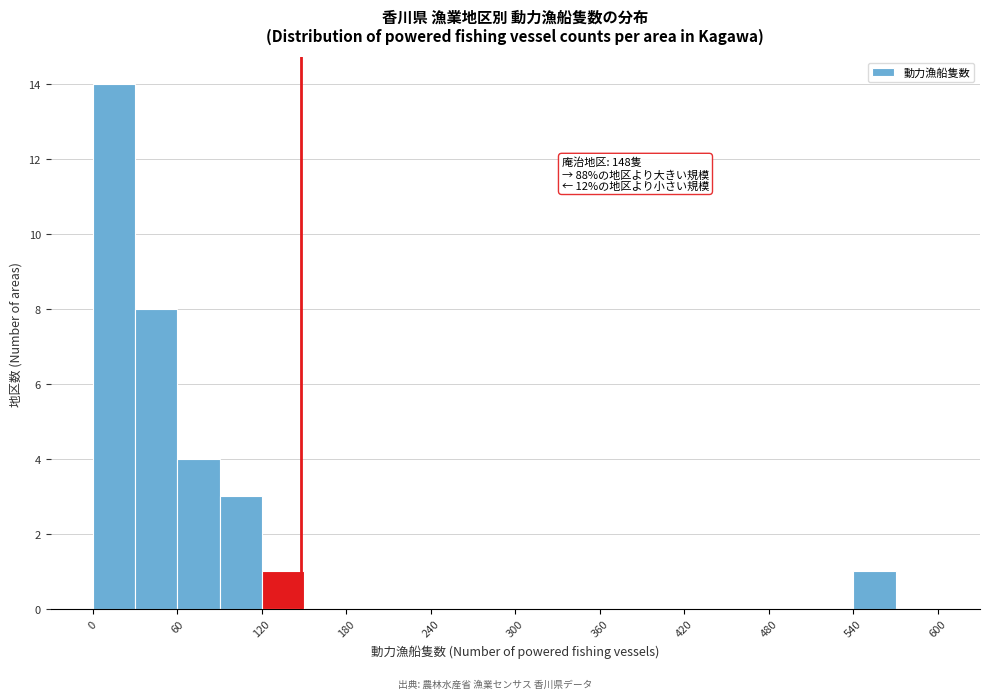

Read against the x-axis, roughly where is the centre of the tallest bar?

20